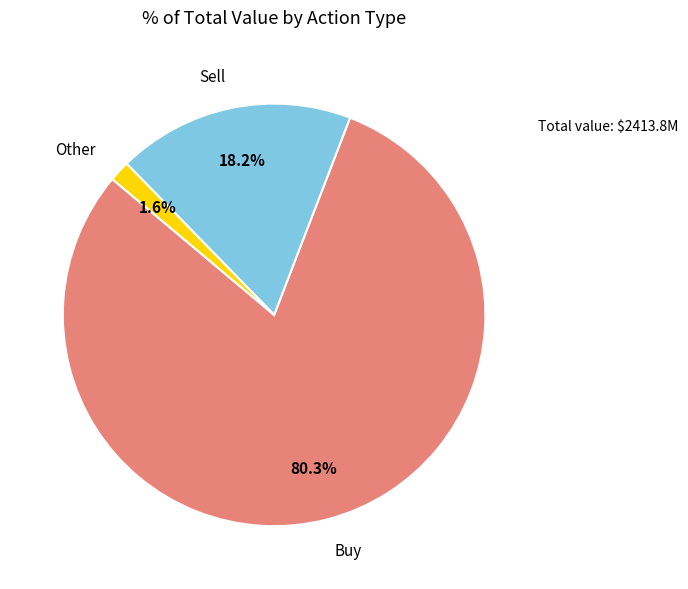

Combined, what portion of the pie is Other and Buy?

81.8%